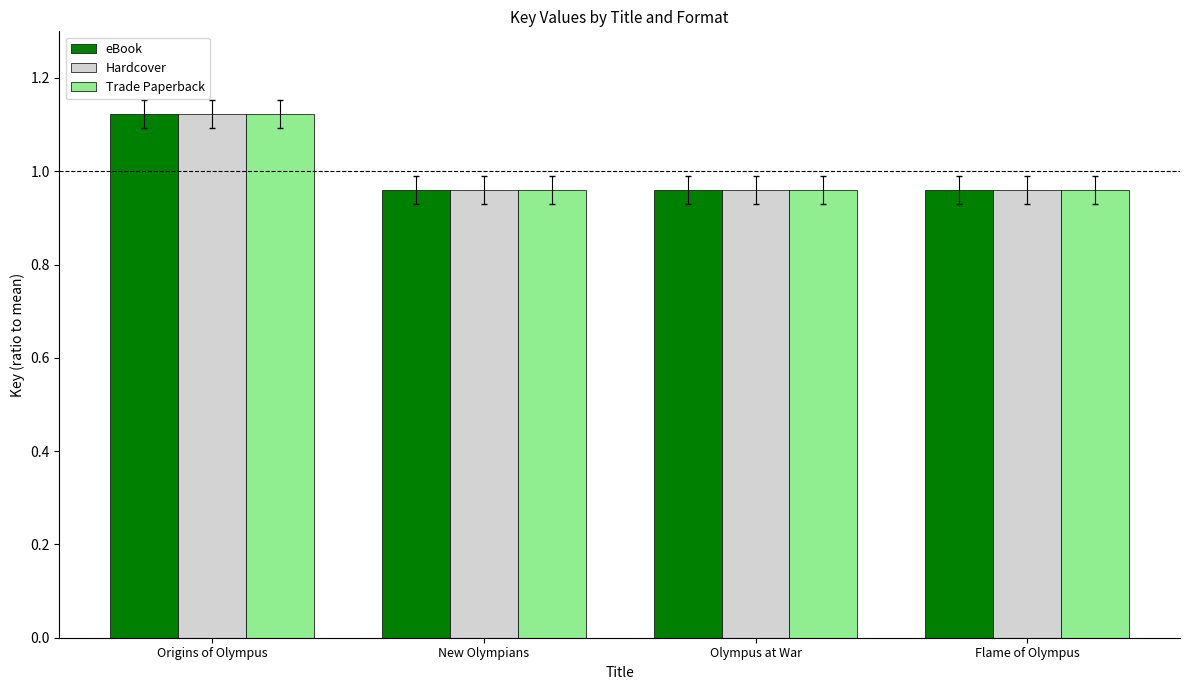

How many Trade Paperback values are between 0 and 1?

3